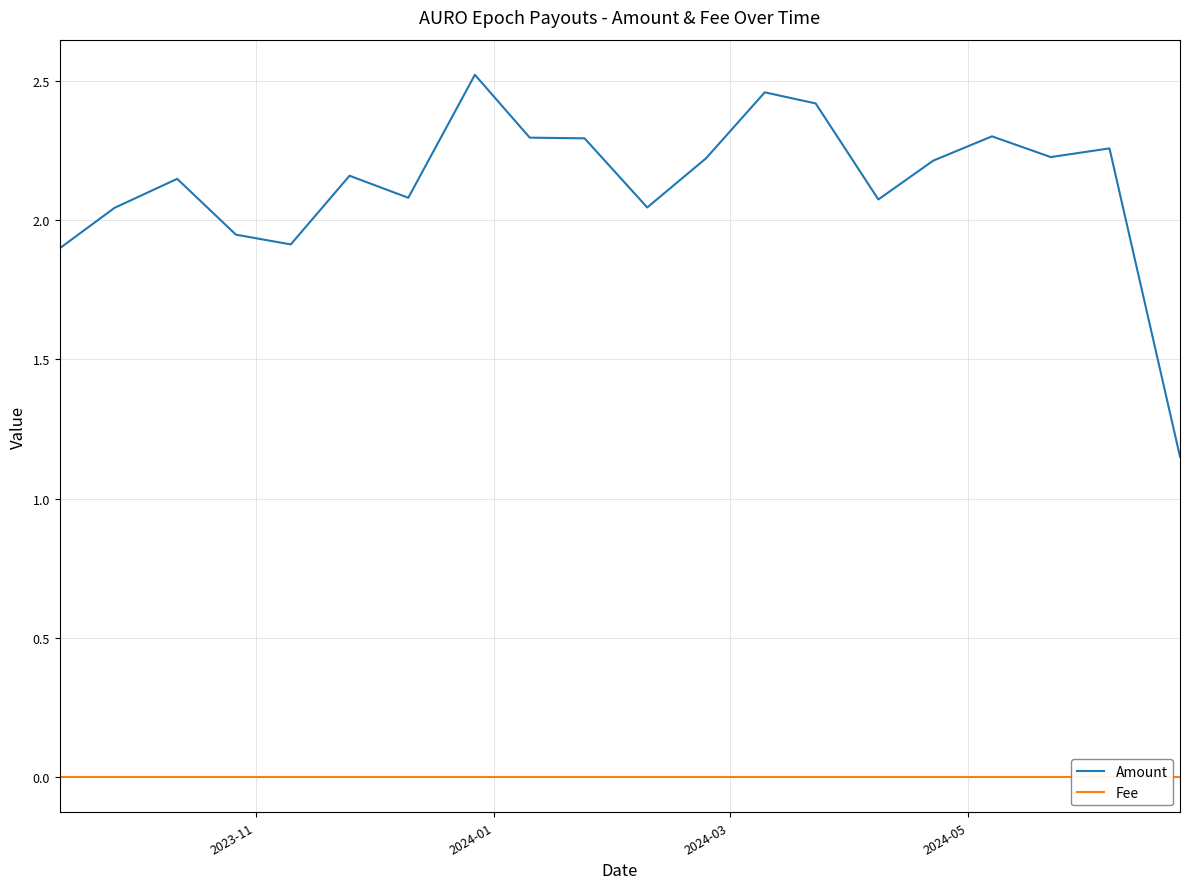

True or false: Fee and Amount cross at least once.

False